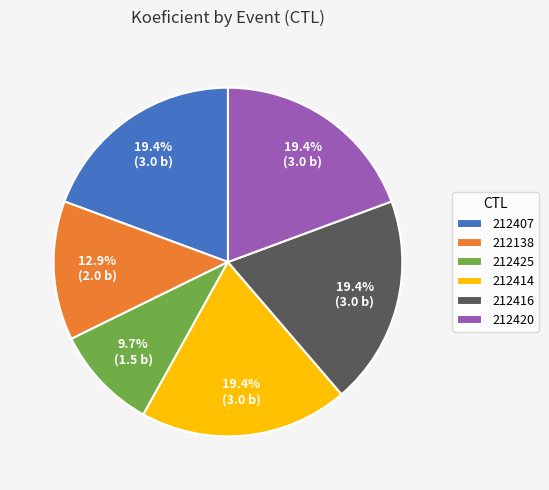

Combined, do 212425 and 212416 account for over 50%?

No